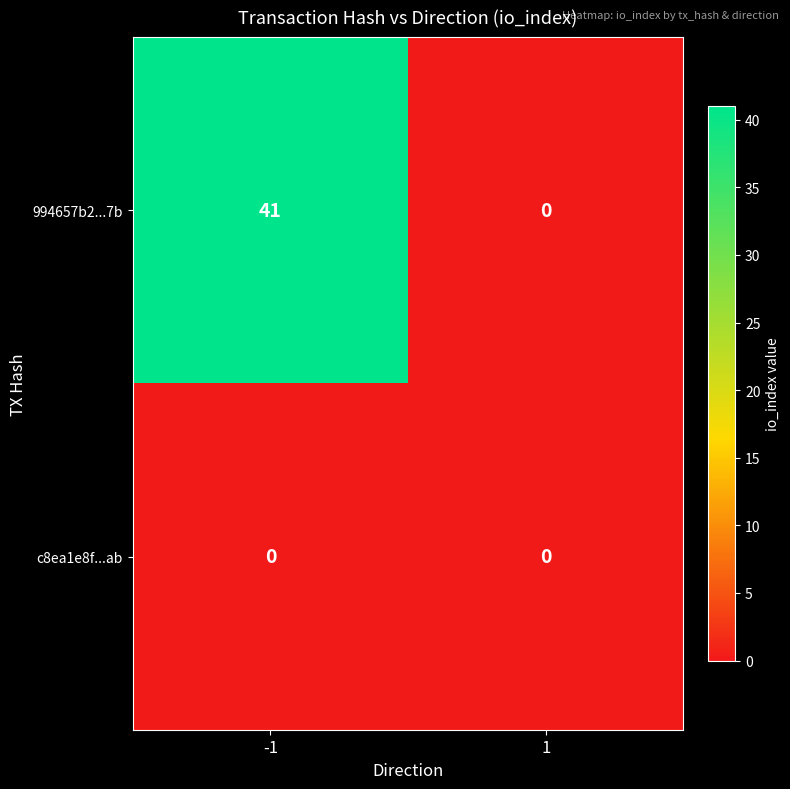

Reading left to right, list all the values displayed in this chart.

994657b2...7b: -1=41	1=0
c8ea1e8f...ab: -1=0	1=0